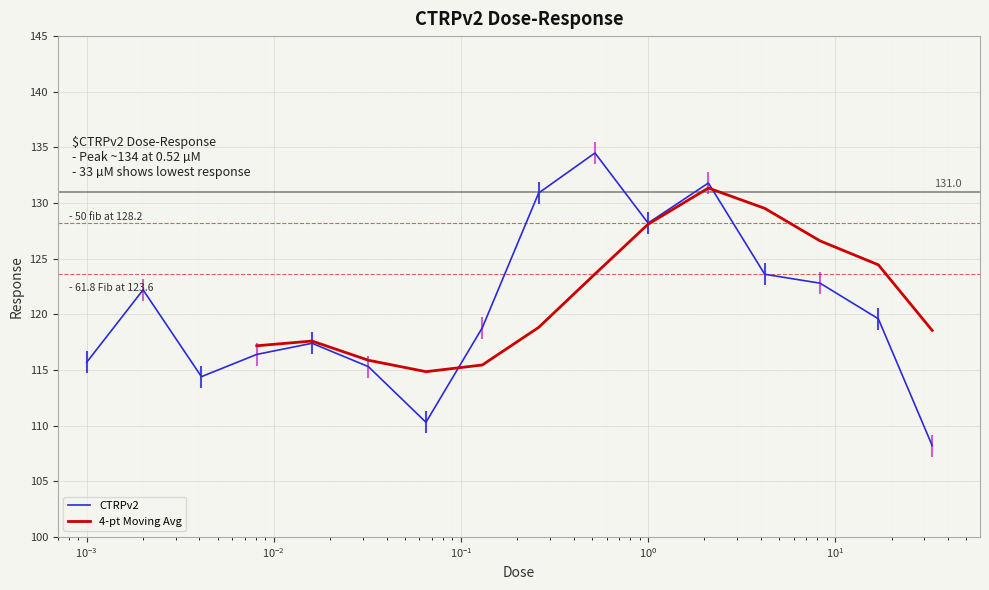

What is the lowest value of the CTRPv2 series?

108.2